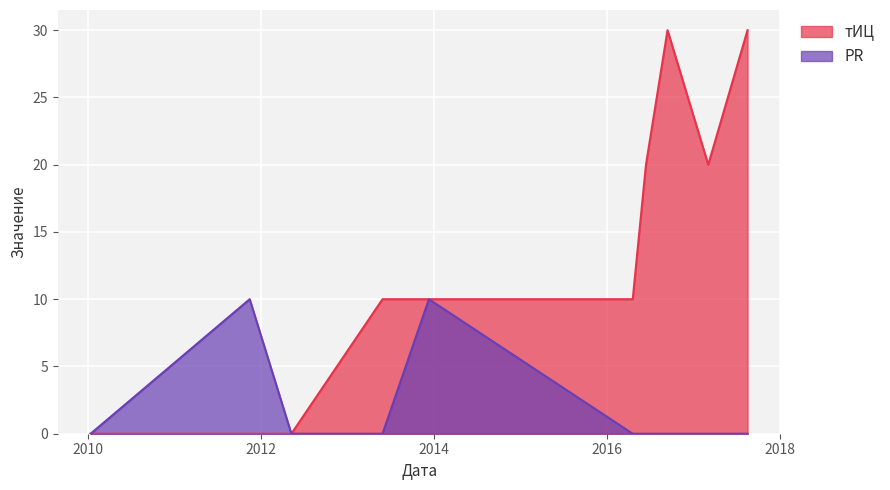

What position from the right is 2016-04-19?

5